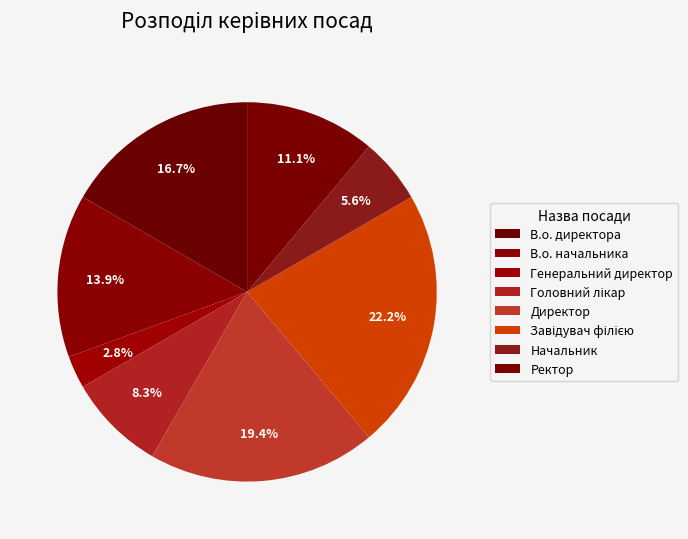

To the nearest percent, what percentage of the pie is Генеральний директор?

3%